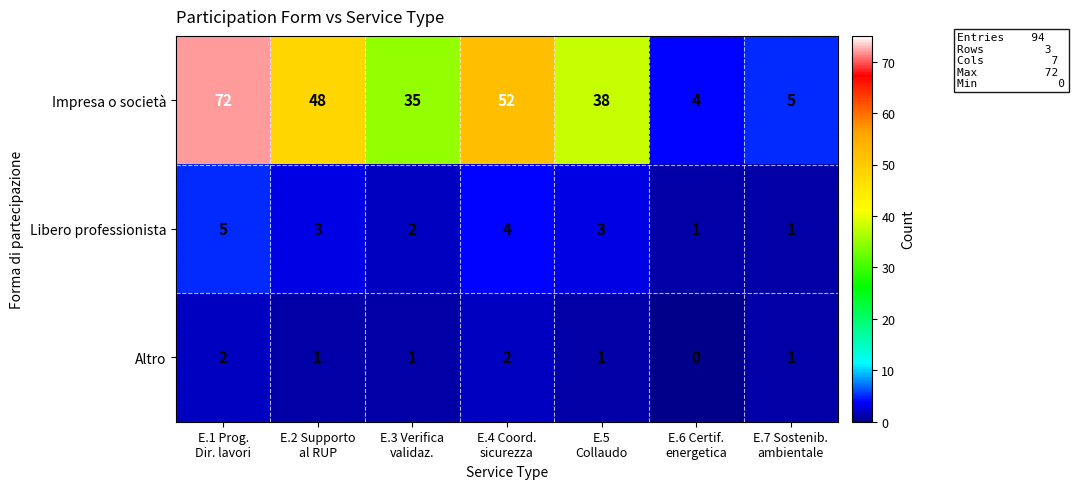

What is the total value across all series at E.6 Certif.
energetica?

5